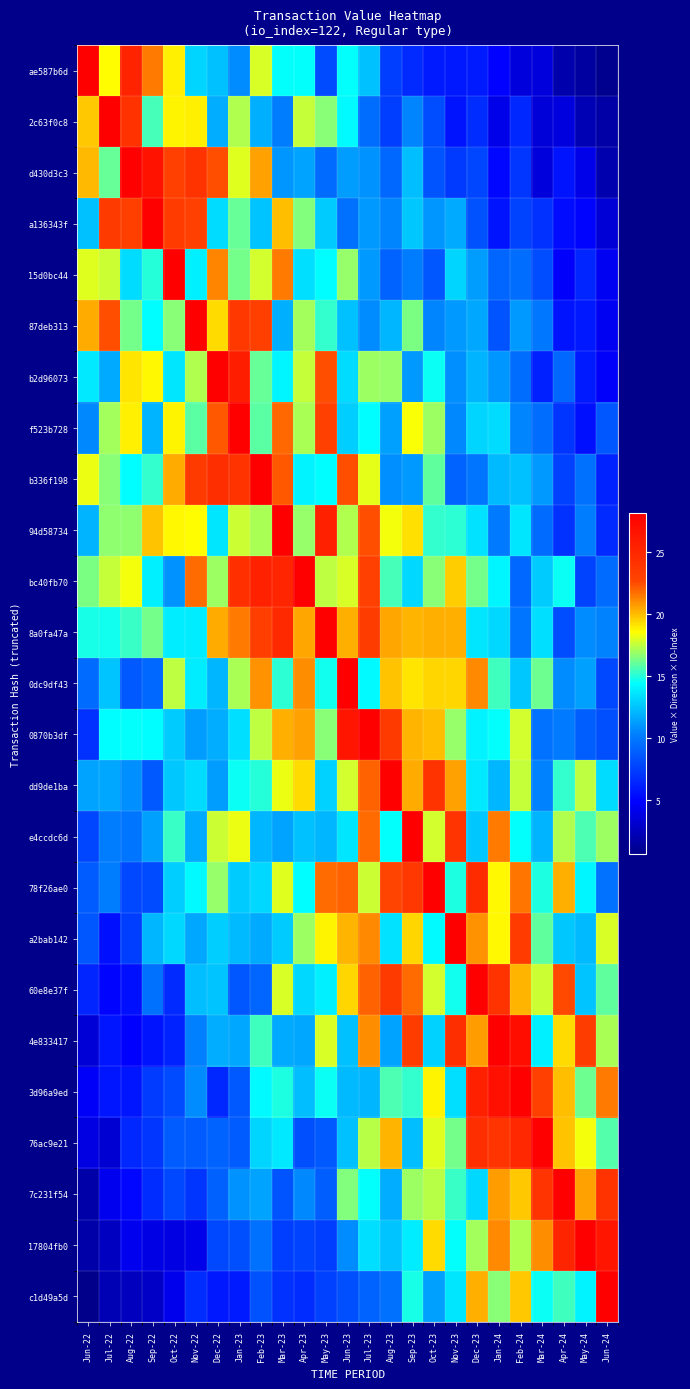

What is the total value across all series at Jan-23?

394.6